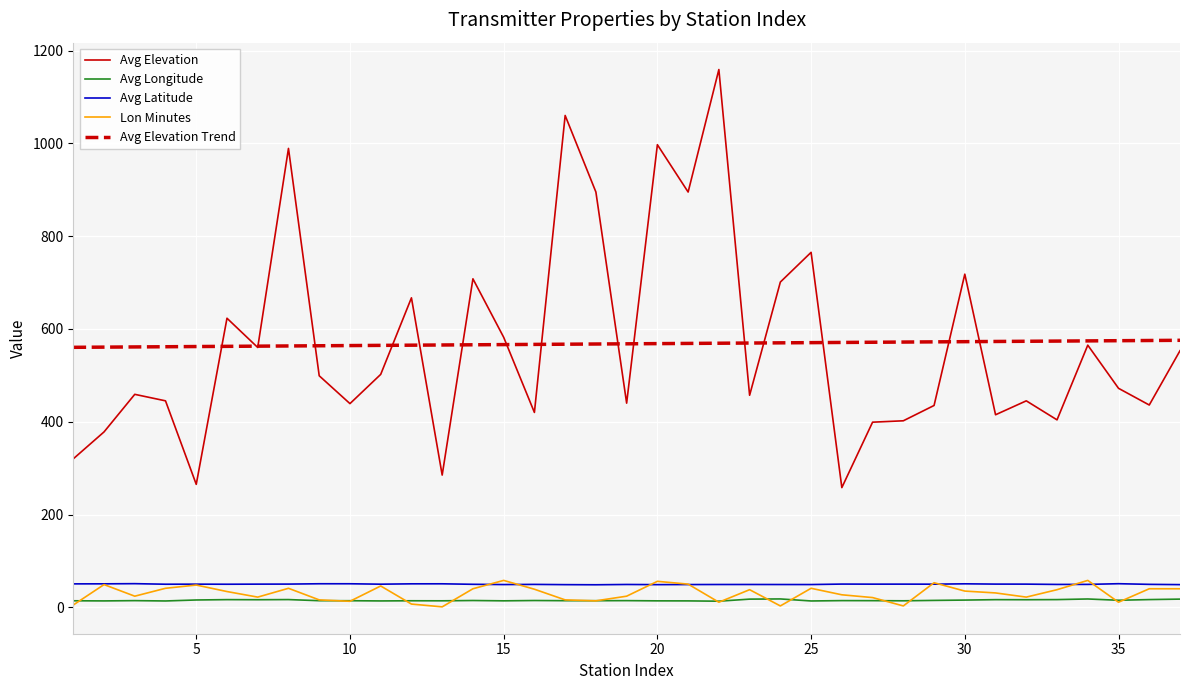

What is the greatest value displayed?

1159.0